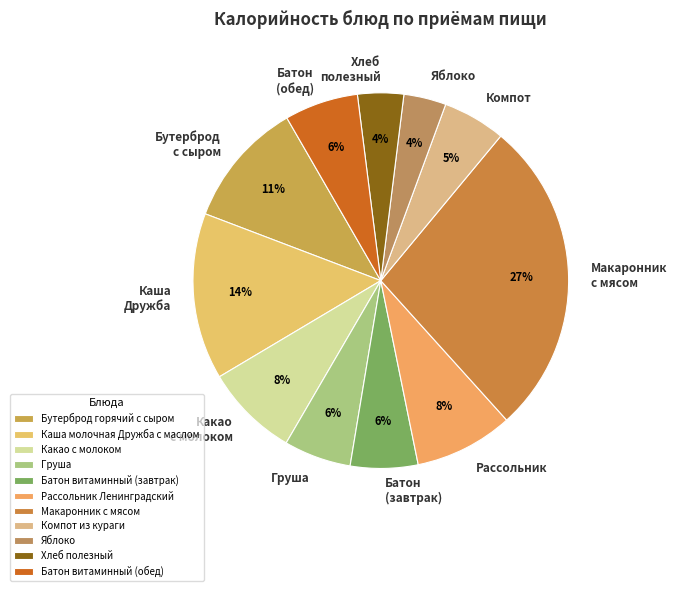

Combined, do Батон витаминный (обед) and Груша account for over 50%?

No